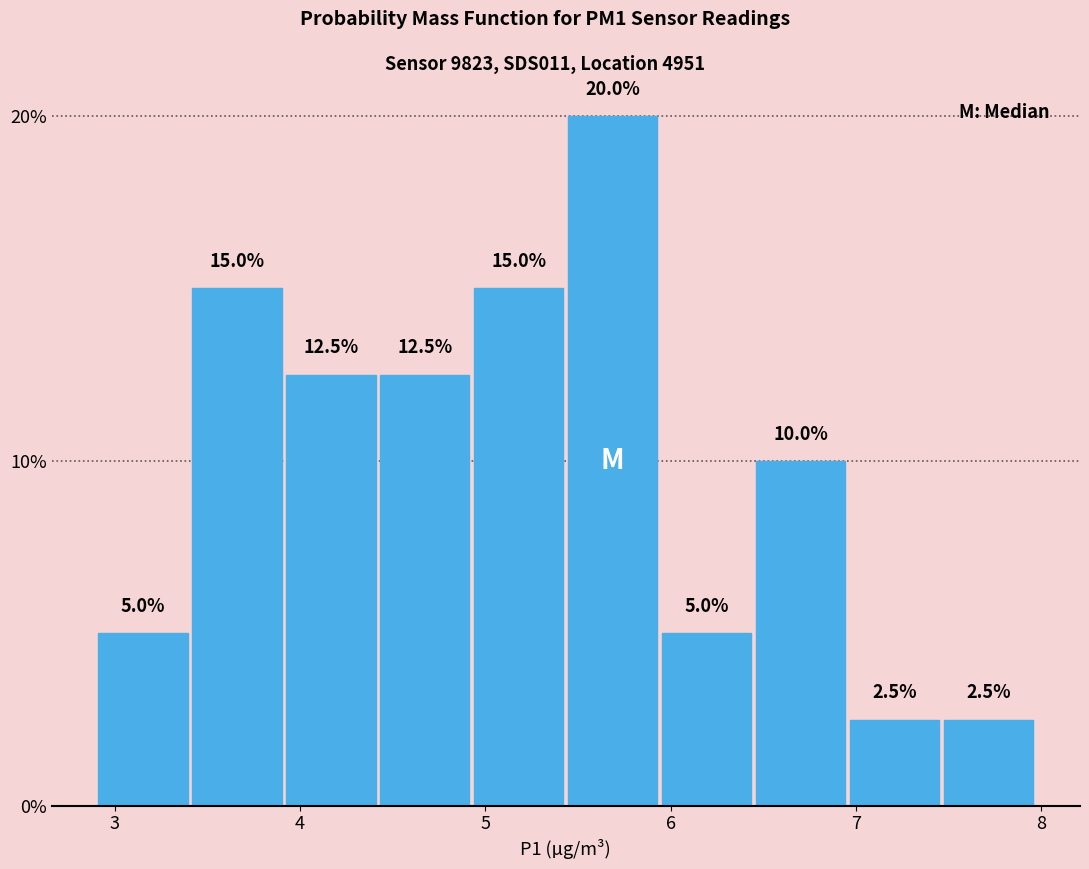

Over which range of the x-axis is the bar tallest?

5.4 to 5.9